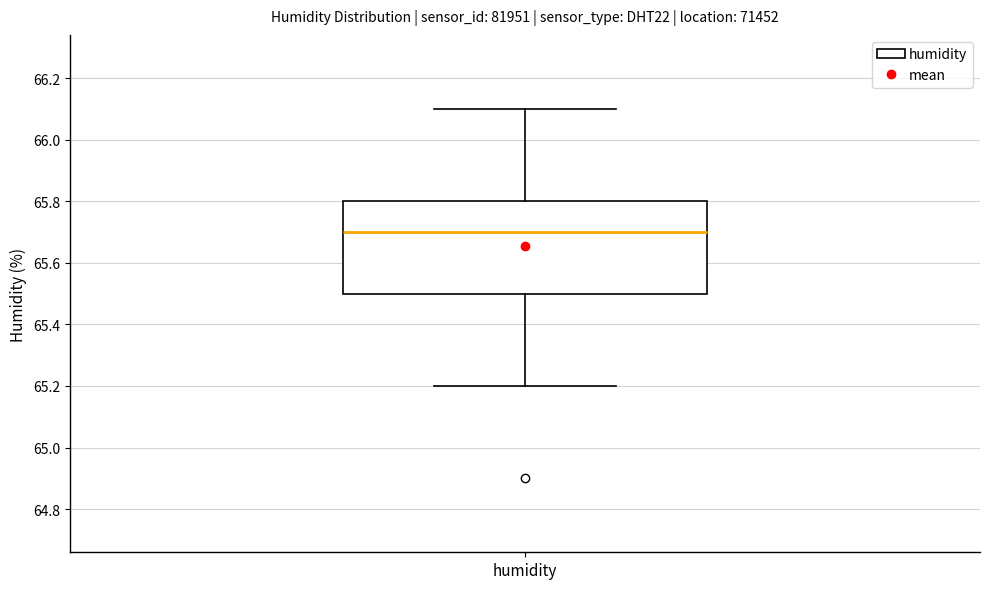

Where does the upper whisker of the box for humidity end on the y-axis? The values are not printed on the chart, so give them approximately, as read against the axis.

66.1